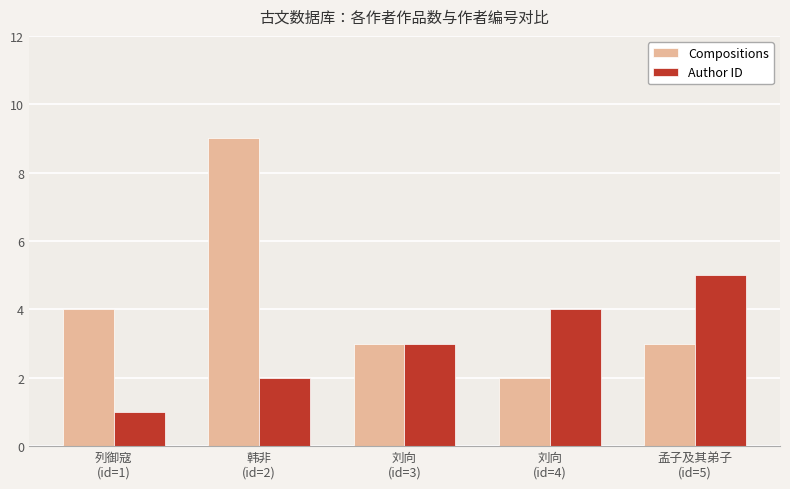

Which series has the largest range (max minus min)?

Compositions